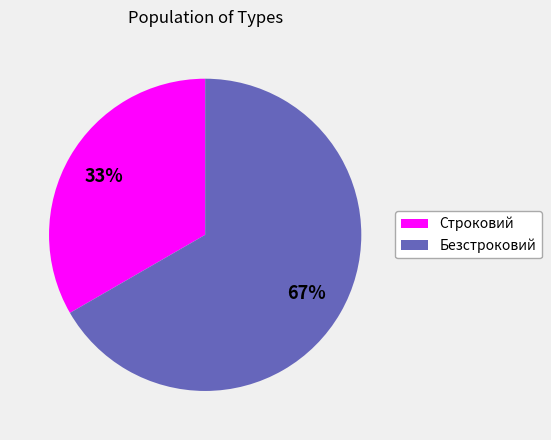

Combined, do Безстроковий and Строковий account for over 50%?

Yes